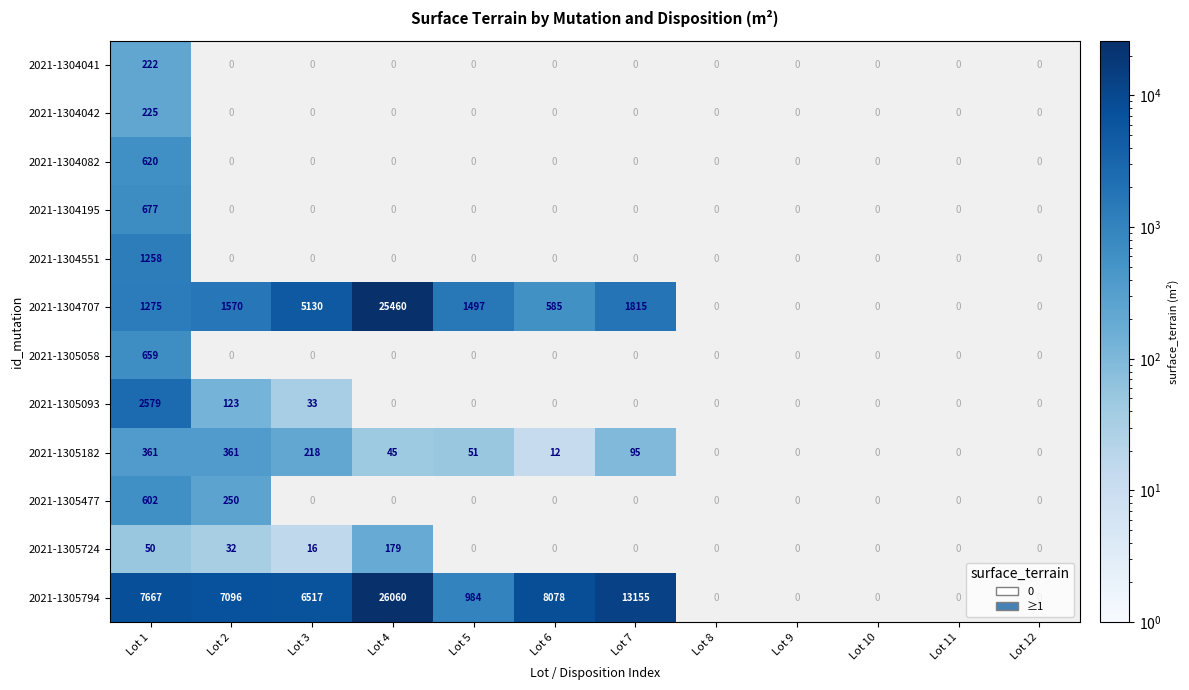

Between Lot 9 and Lot 11, which is larger?

Lot 11